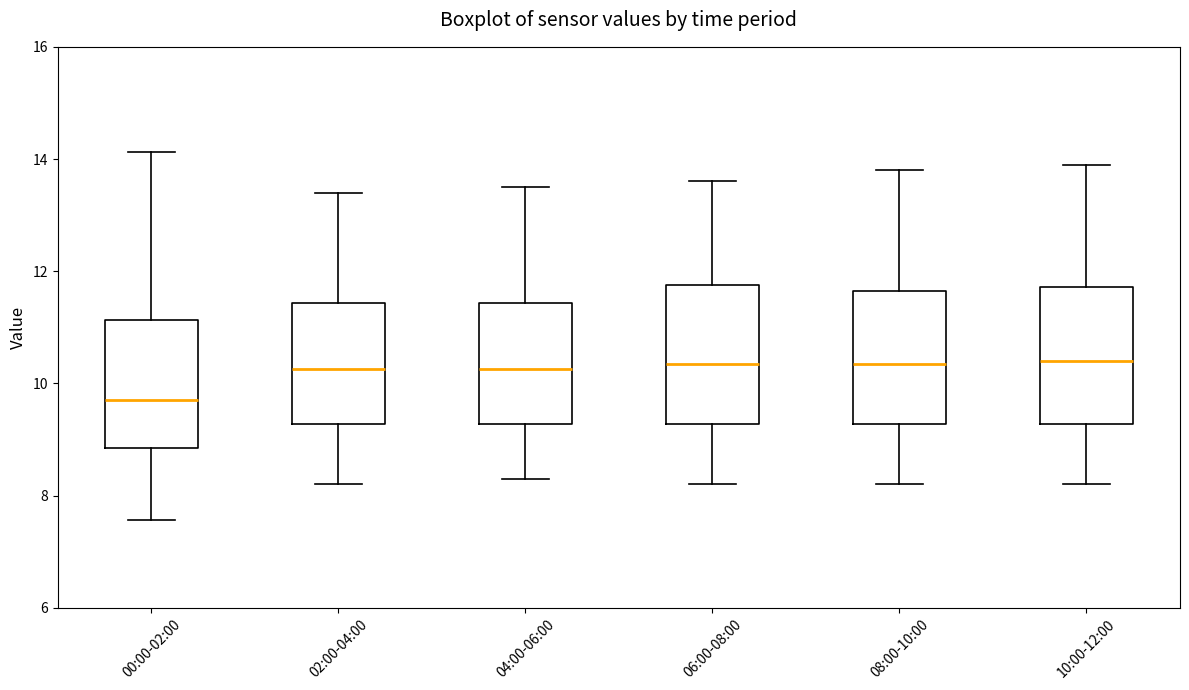

Where is the upper edge of the box for 06:00-08:00 on the y-axis? The values are not printed on the chart, so give them approximately, as read against the axis.

11.8